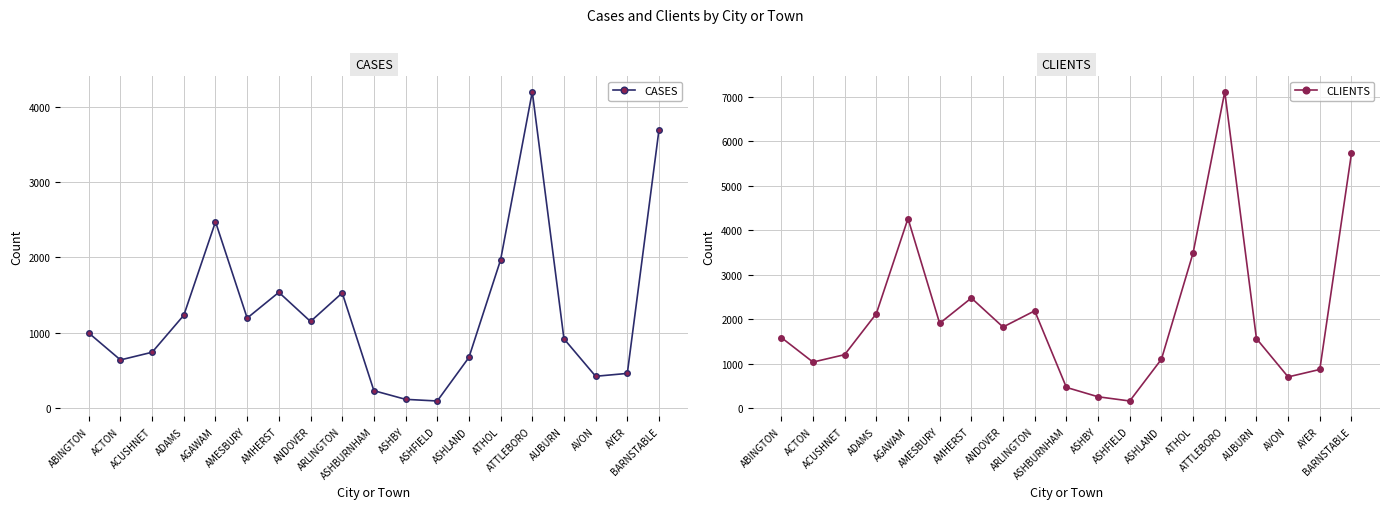

Reading left to right, what are all the values shown in this chart?

CASES: ABINGTON=996	ACTON=639	ACUSHNET=741	ADAMS=1232	AGAWAM=2472	AMESBURY=1194	AMHERST=1536	ANDOVER=1149	ARLINGTON=1528	ASHBURNHAM=231	ASHBY=116	ASHFIELD=94	ASHLAND=672	ATHOL=1967	ATTLEBORO=4197	AUBURN=919	AVON=422	AYER=460	BARNSTABLE=3693
CLIENTS: ABINGTON=1585	ACTON=1032	ACUSHNET=1199	ADAMS=2122	AGAWAM=4264	AMESBURY=1904	AMHERST=2474	ANDOVER=1821	ARLINGTON=2186	ASHBURNHAM=462	ASHBY=251	ASHFIELD=156	ASHLAND=1096	ATHOL=3490	ATTLEBORO=7117	AUBURN=1560	AVON=698	AYER=866	BARNSTABLE=5735